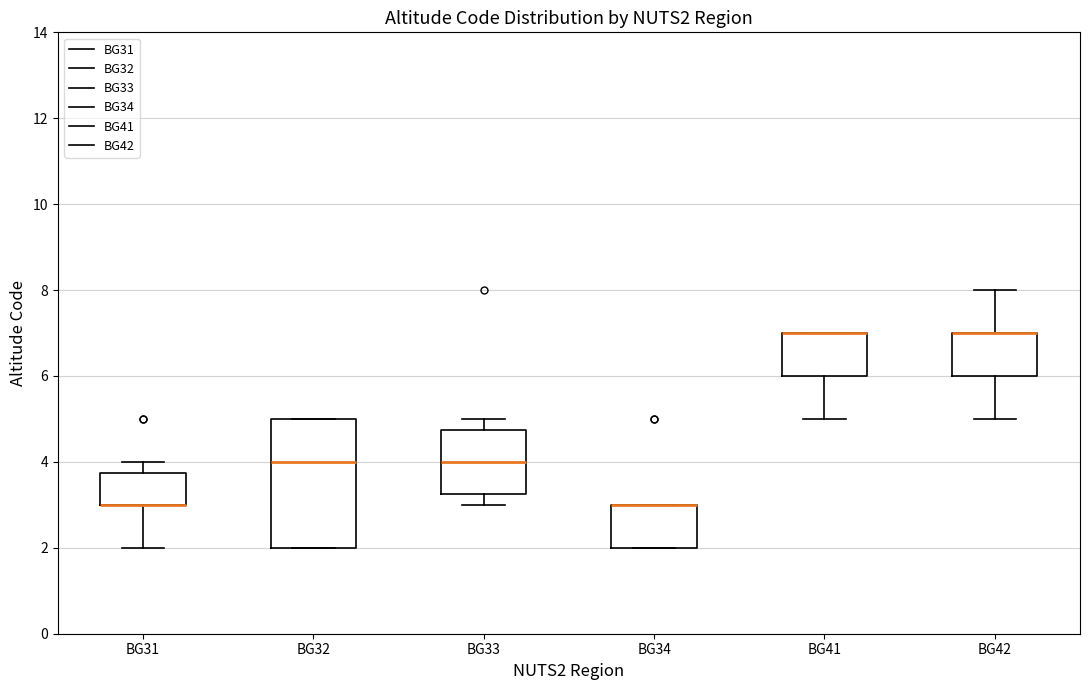

Where is the lower edge of the box for BG41 on the y-axis? The values are not printed on the chart, so give them approximately, as read against the axis.

6.0